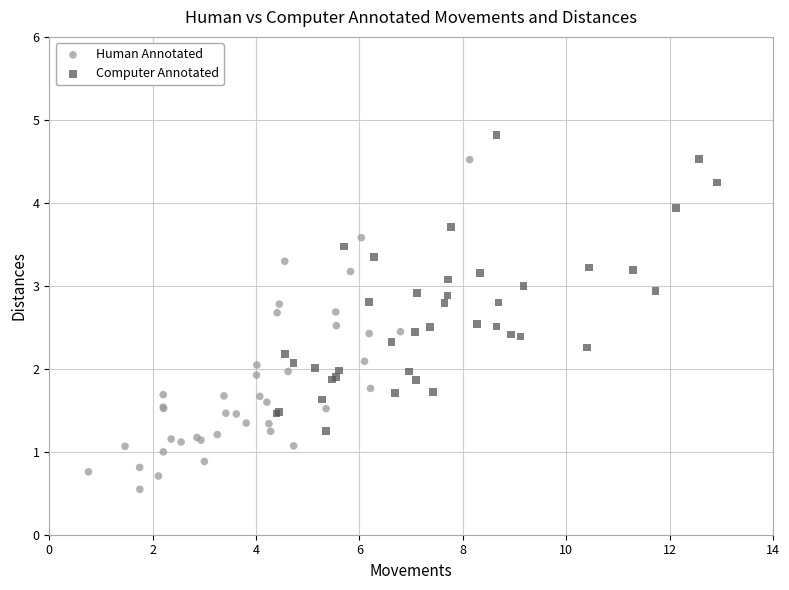

Which series contains the highest Y value?

Computer Annotated